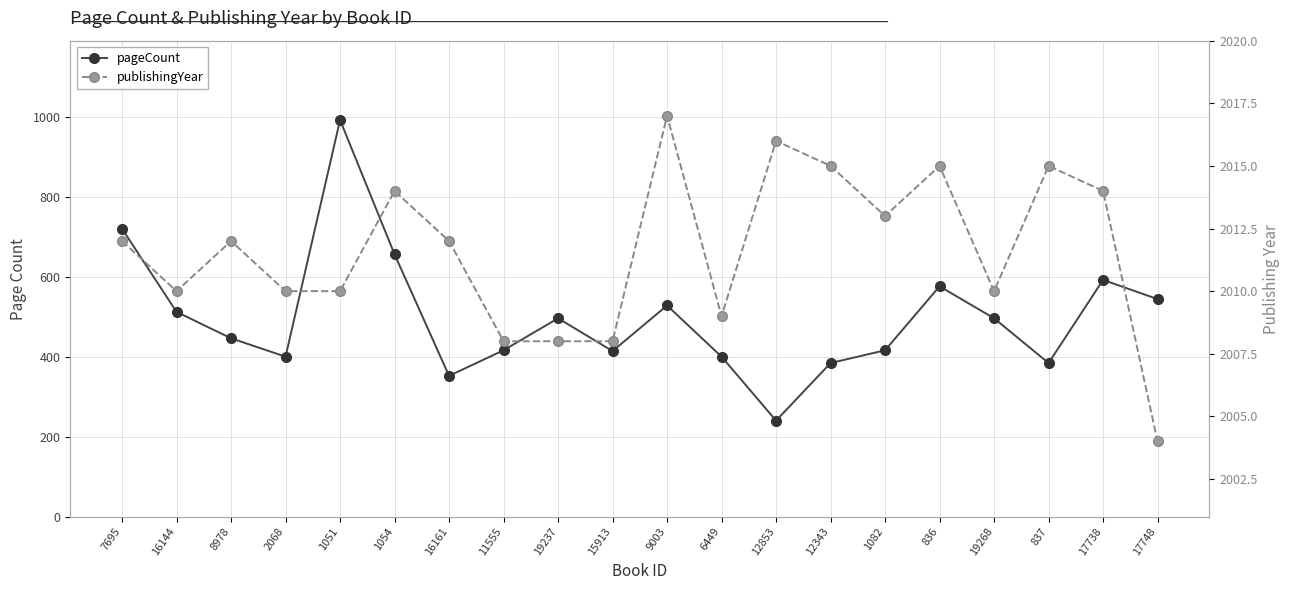

Where is the first local minimum for pageCount?

2068